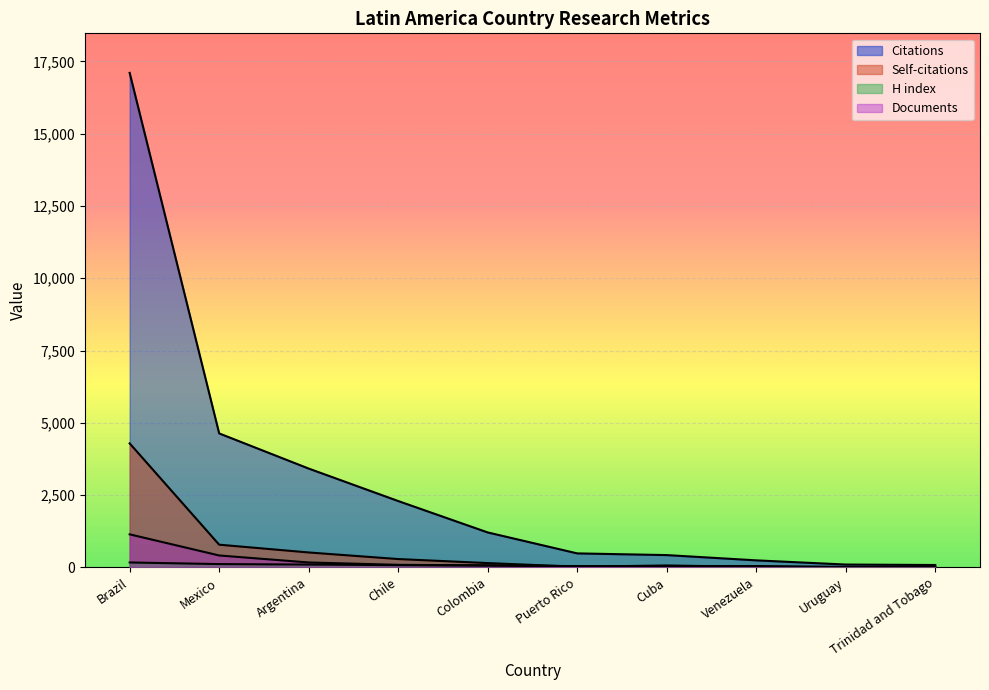

What are all the series names shown in the legend?

Citations, Self-citations, H index, Documents